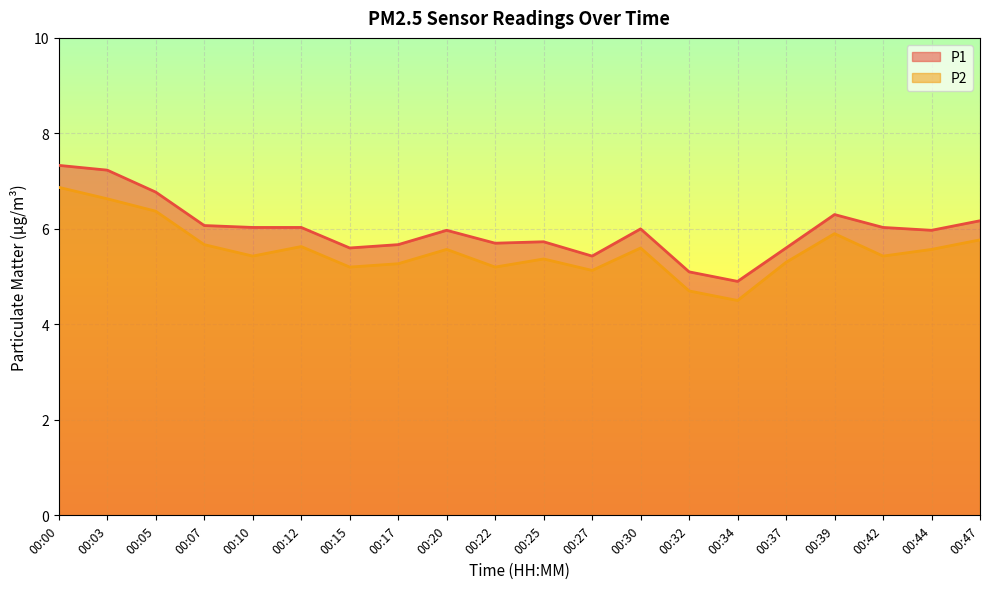

What is the difference between the highest and lowest values at 00:00?

0.5